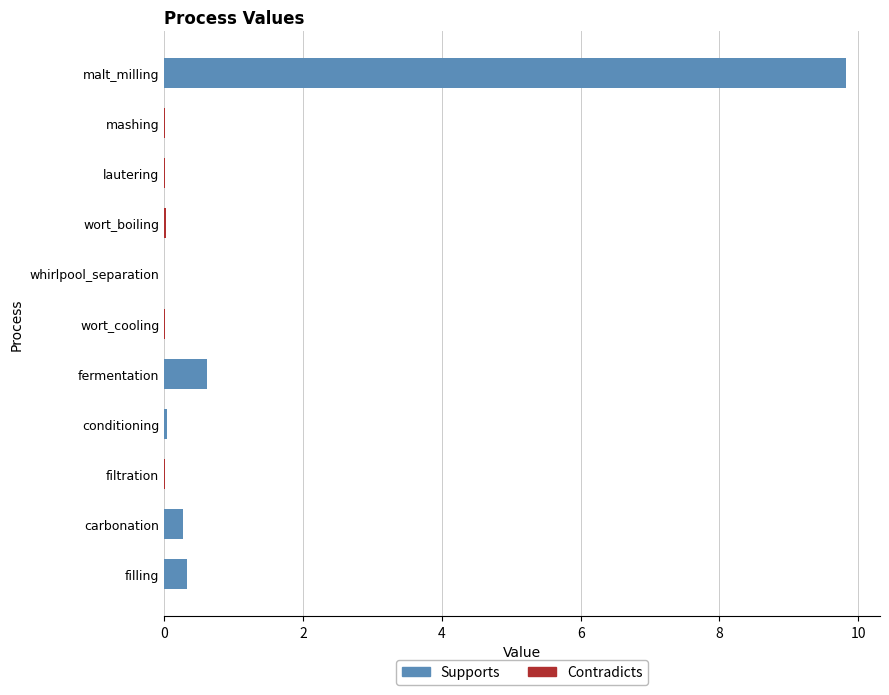

What is the average value?

1.0